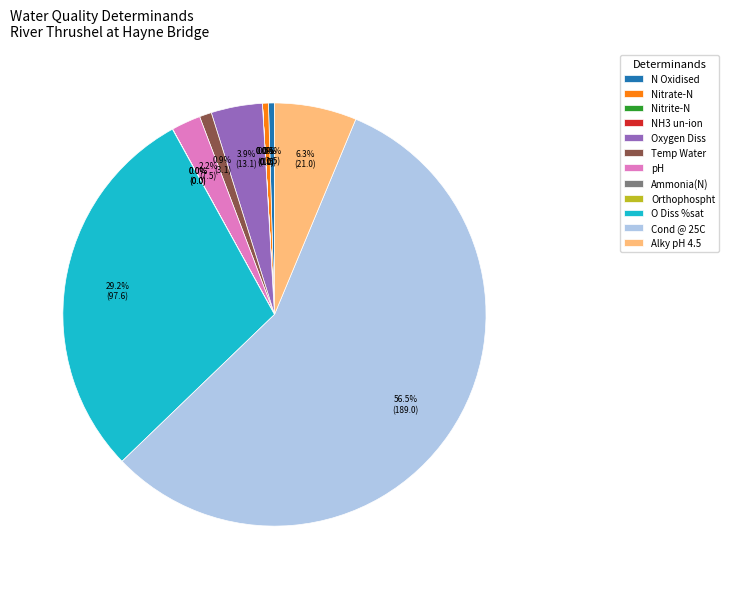

True or false: Temp Water accounts for 1% of the total.

True